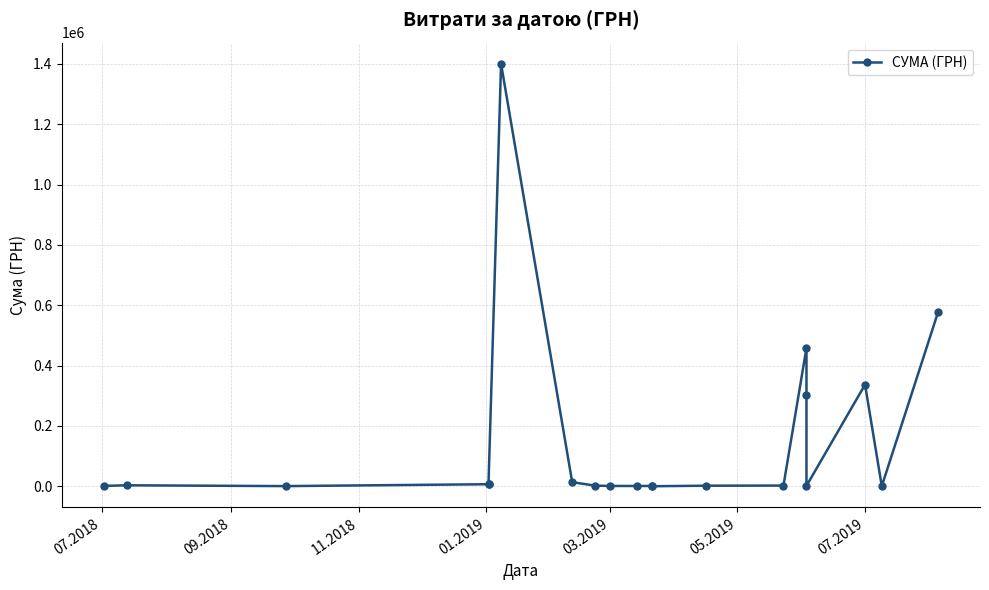

The chart shows a value of 689.3 at 7. True or false?

False